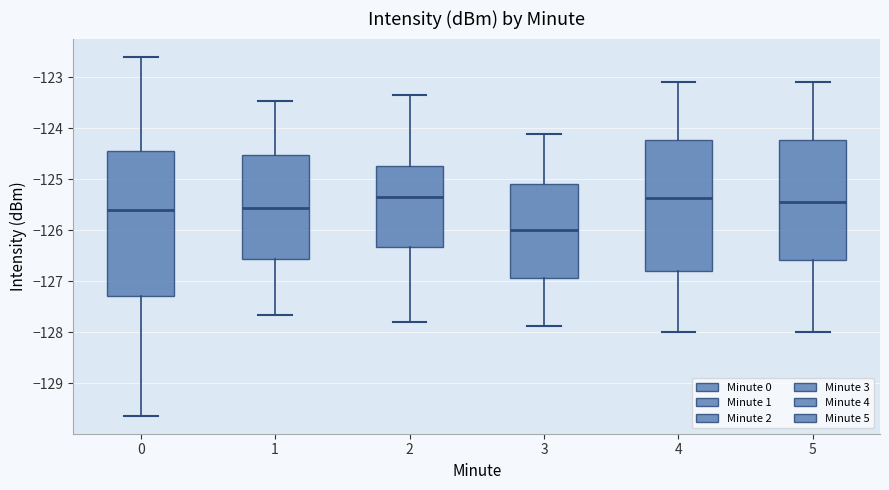

Reading left to right, transcribe this box plot: for each box, give where its median line is, the range the box spans, and where its two whiskers end, as read against the y-axis. The values are not printed on the chart, so give them approximately, as read against the axis.

0: median -125.6, box -127.3 to -124.5, whiskers -129.6 to -122.6
1: median -125.6, box -126.6 to -124.5, whiskers -127.7 to -123.5
2: median -125.3, box -126.3 to -124.7, whiskers -127.8 to -123.3
3: median -126.0, box -126.9 to -125.1, whiskers -127.9 to -124.1
4: median -125.4, box -126.8 to -124.2, whiskers -128.0 to -123.1
5: median -125.4, box -126.6 to -124.2, whiskers -128.0 to -123.1